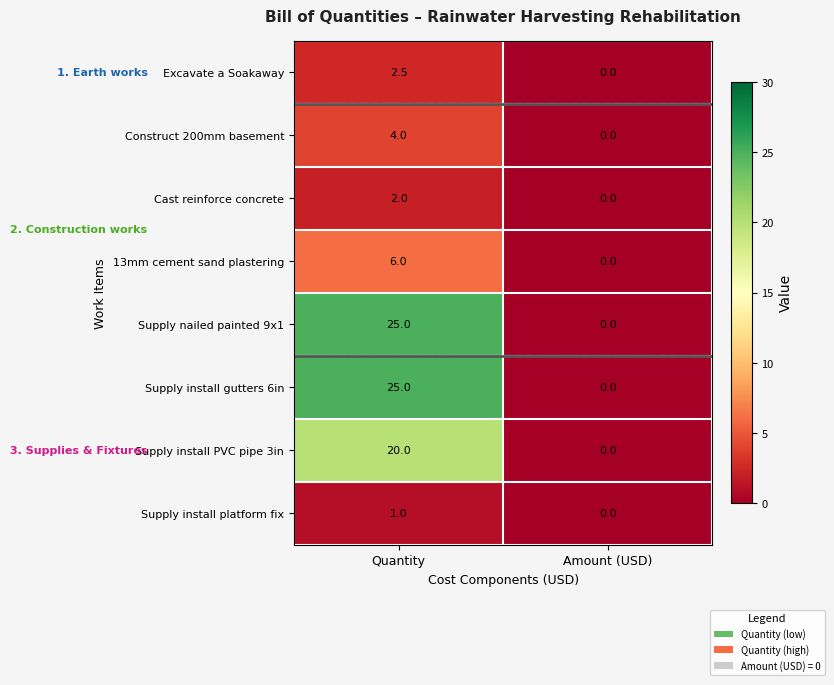

How many categories are shown in the chart?

2